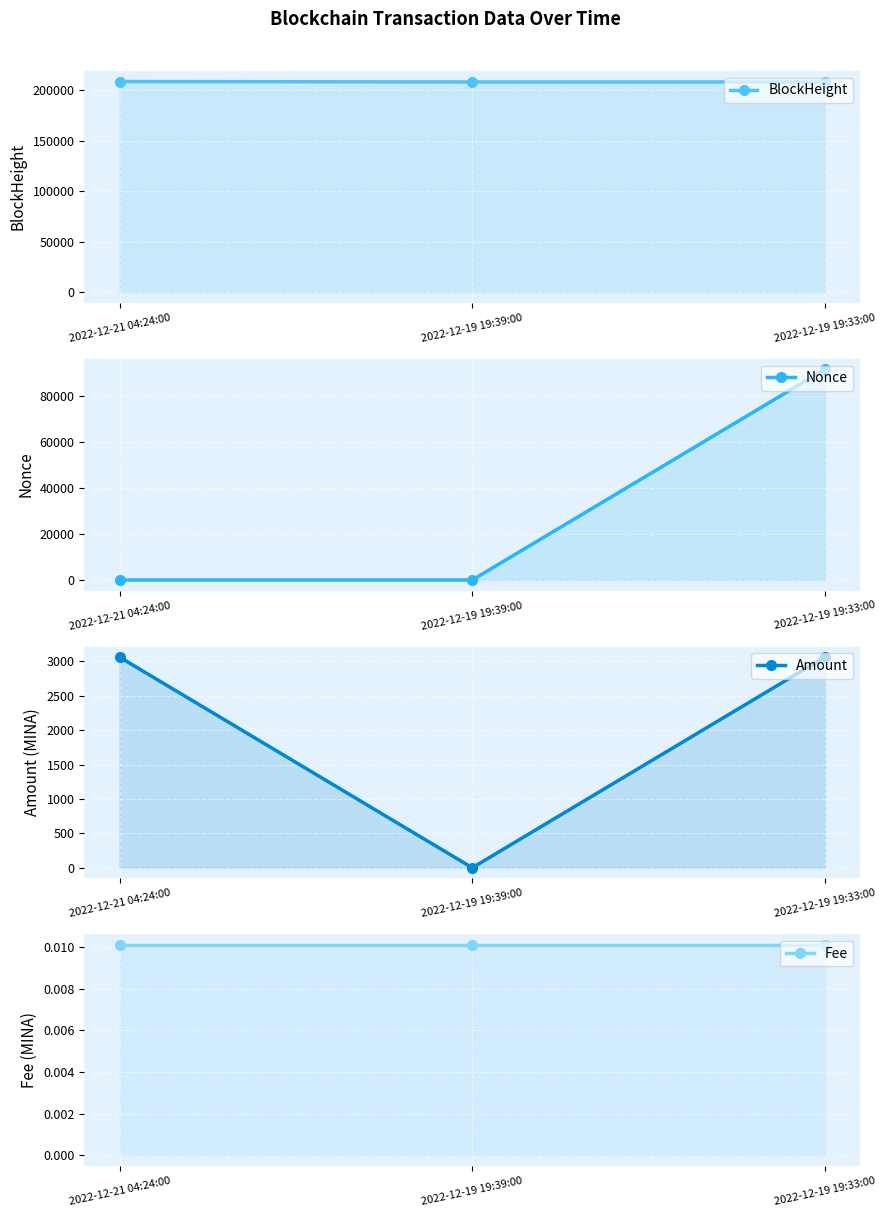

How many values in Nonce are above zero?

2